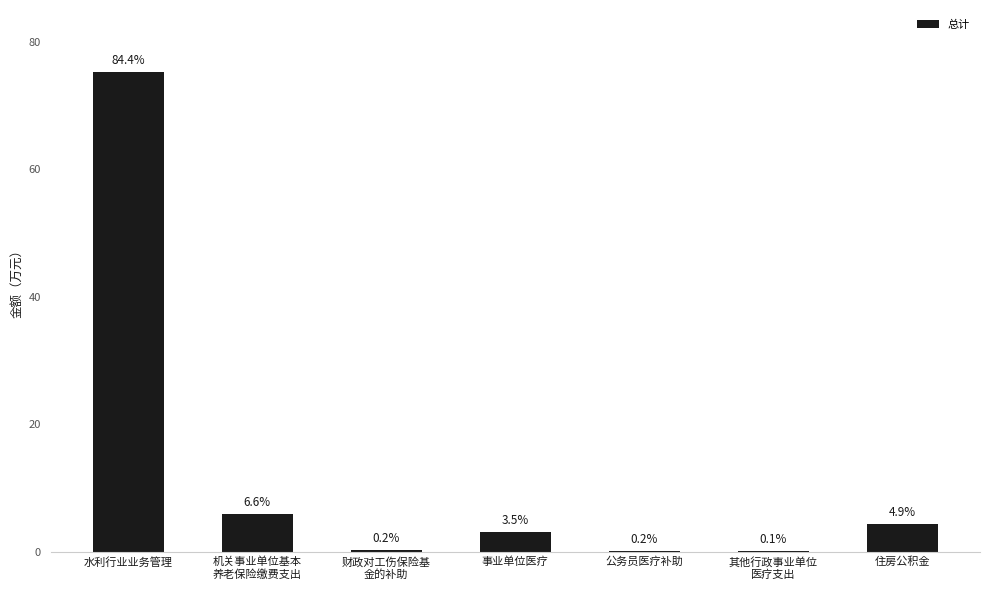

What is the label of the 1st bar from the left?

水利行业业务管理